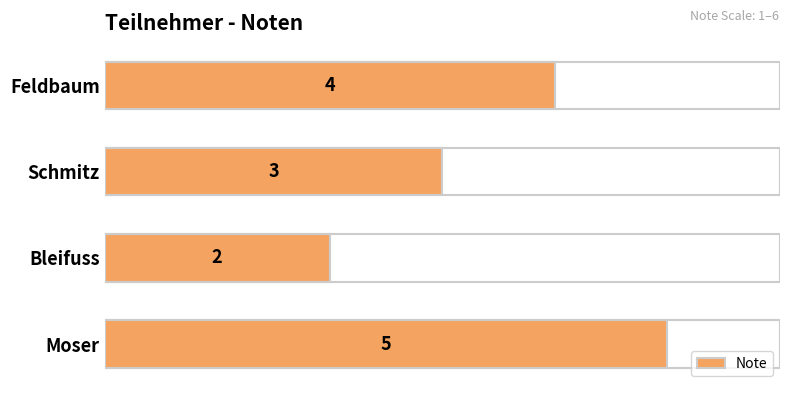

How many values are below 4?

2